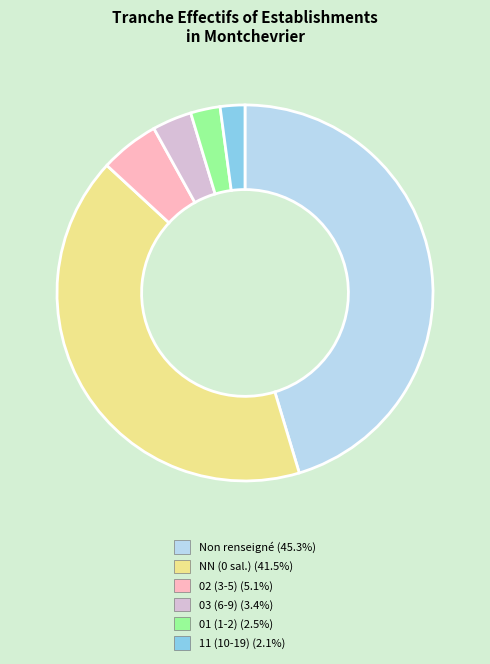

Does any single category account for the majority?

No